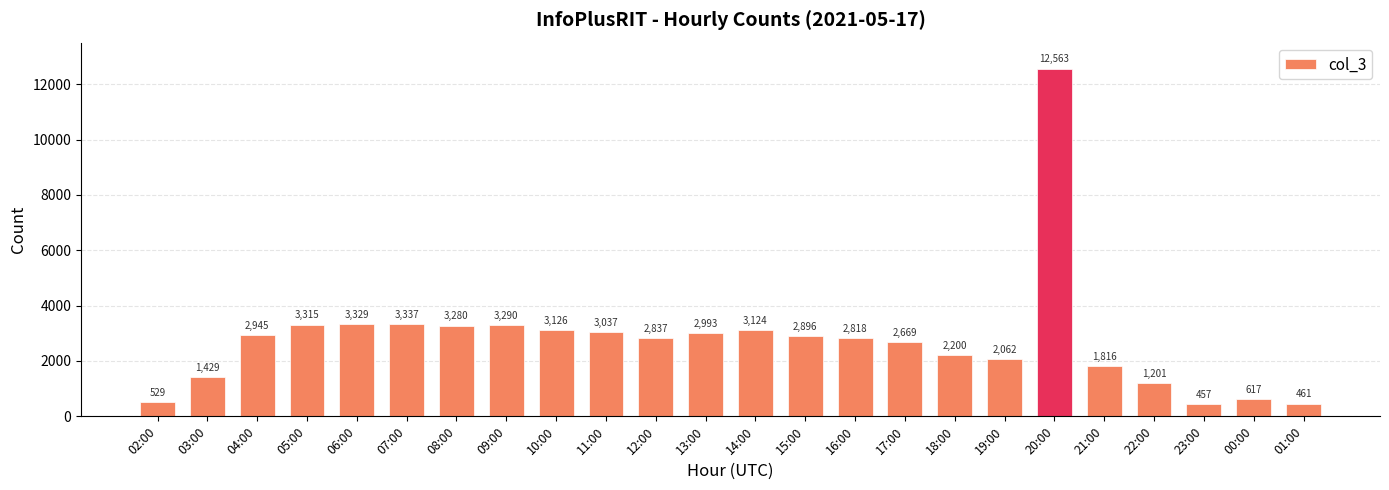

What is the difference between the values at 20:00 and 17:00?

9894